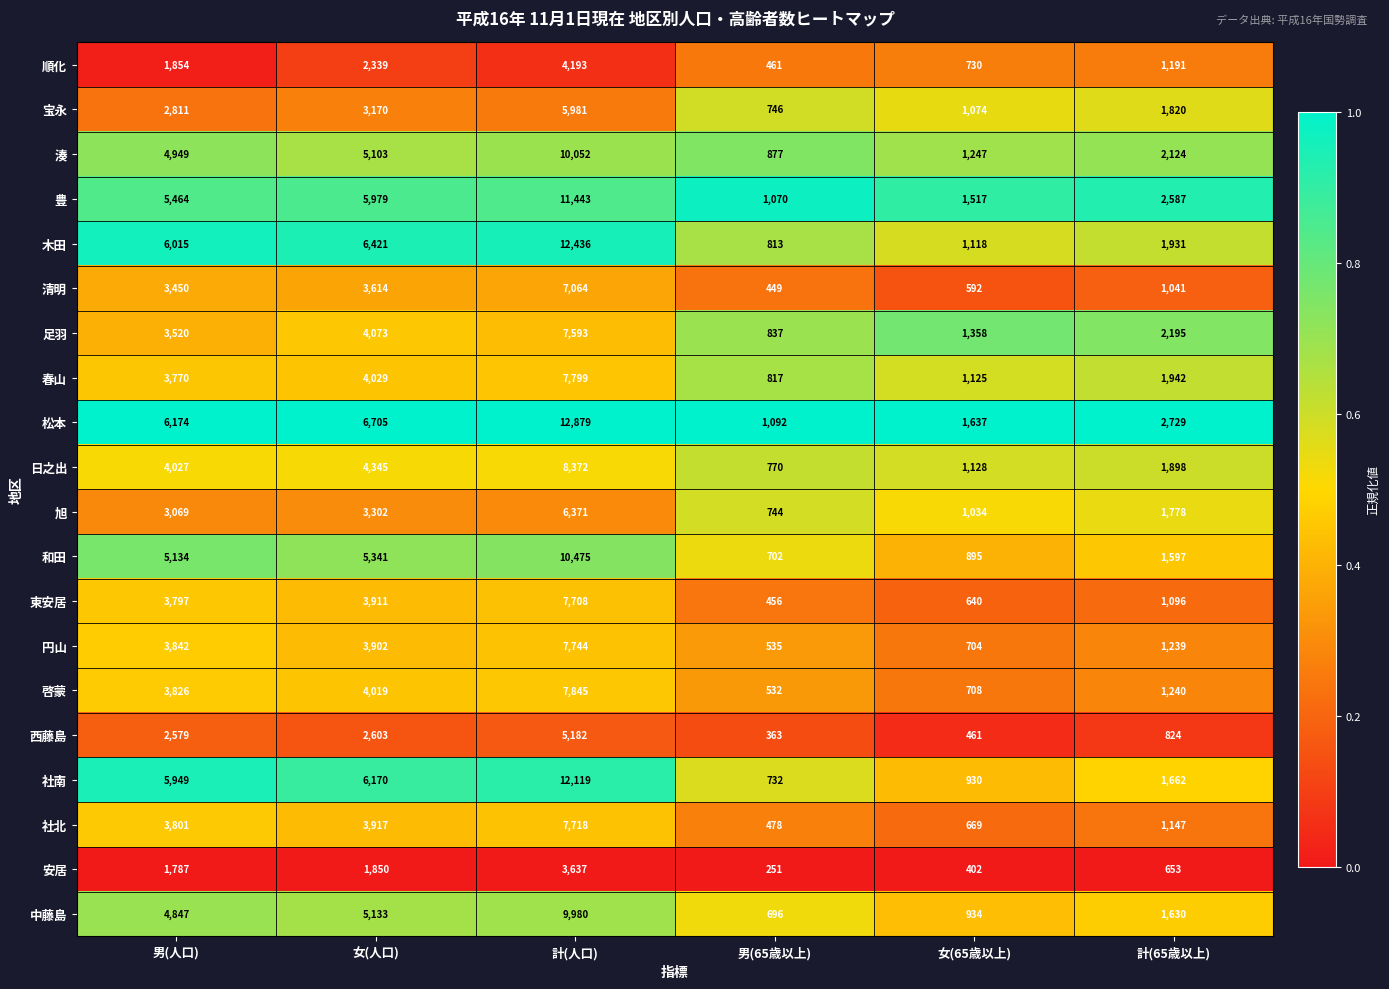

True or false: 湊 has a value of 517 at 計(65歳以上).

False